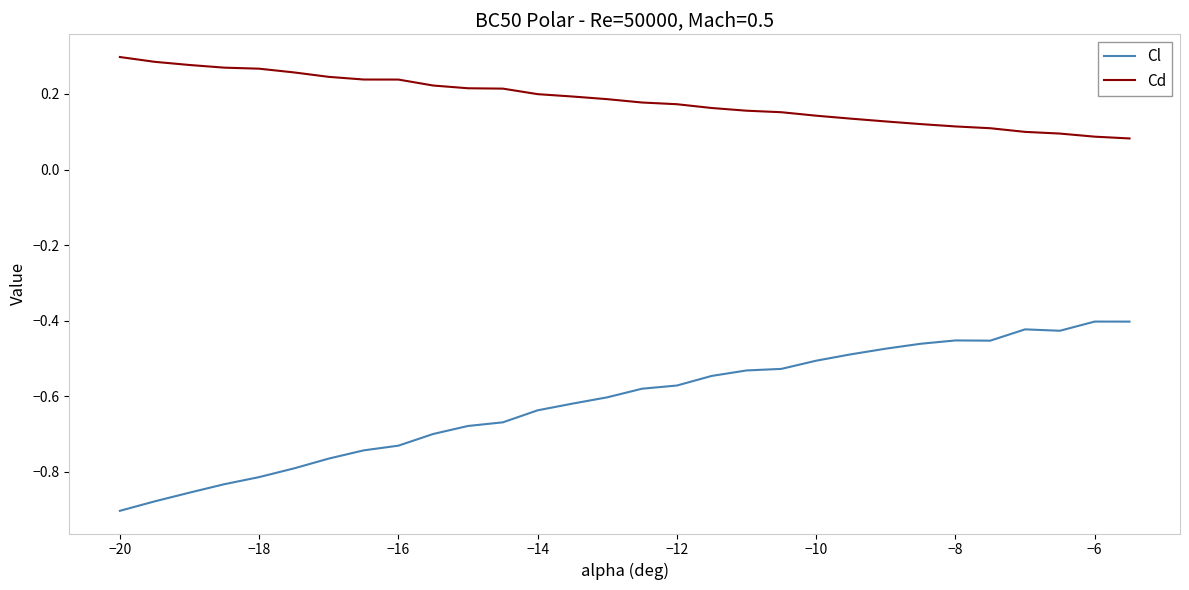

True or false: Cl and Cd intersect in this chart.

False